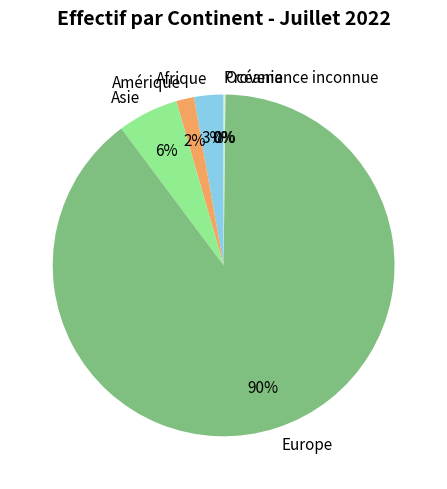

Which slice is the largest?

Europe